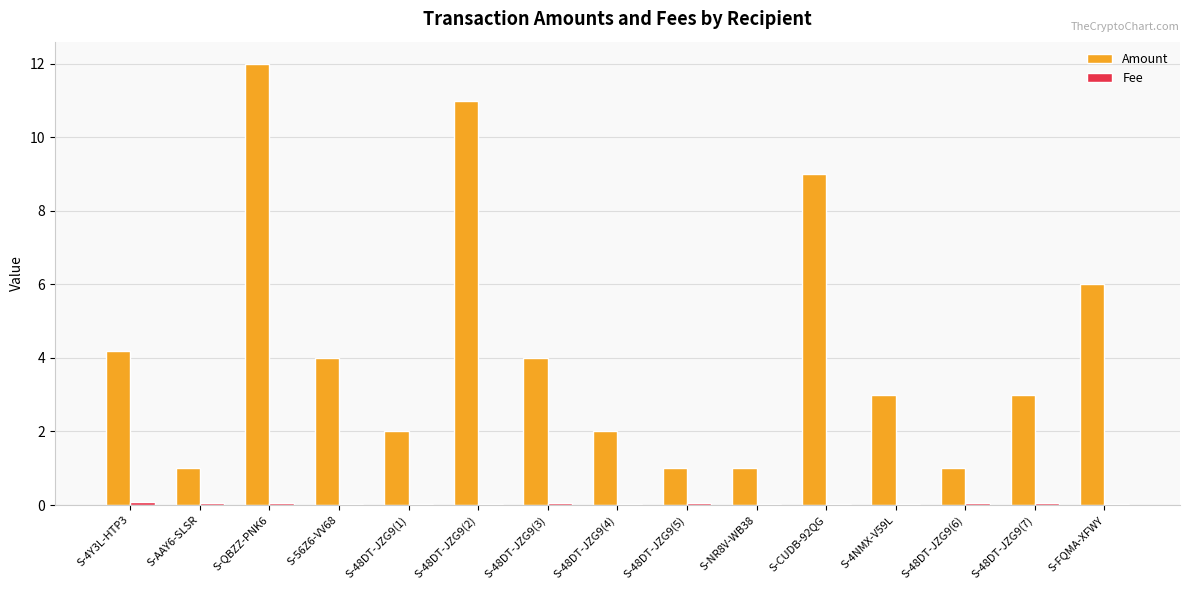

Is it true that Amount equals 15.8 at S-QBZZ-PNK6?

False